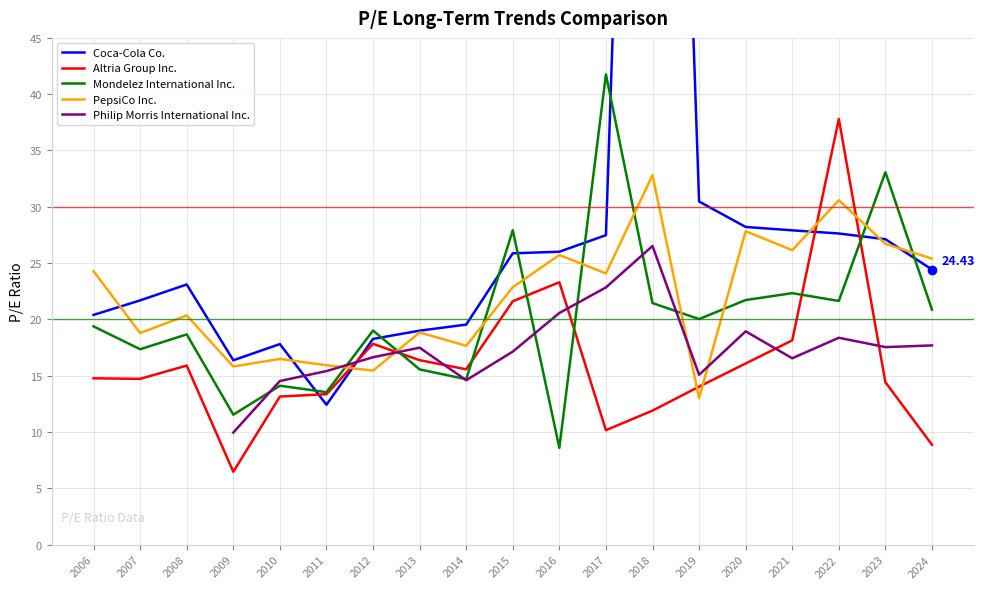

What is the difference between the Coca-Cola Co. values at 2007 and 2016?

4.3